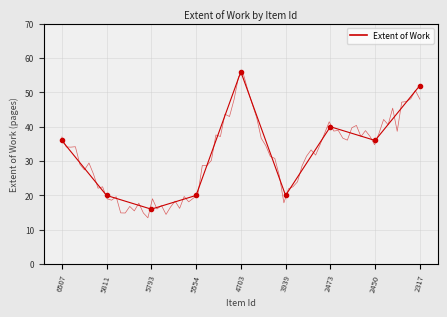

What is the value of the 6th point from the left?

20